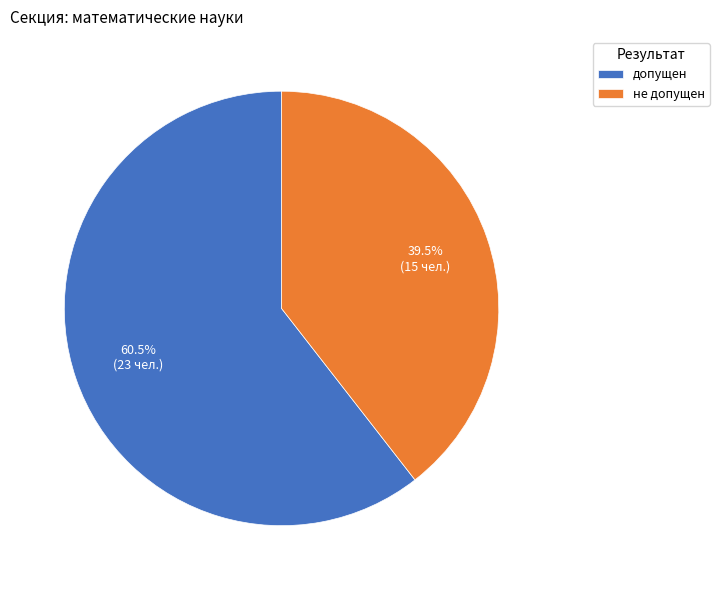

Rank the categories by value from lowest to highest.

не допущен, допущен